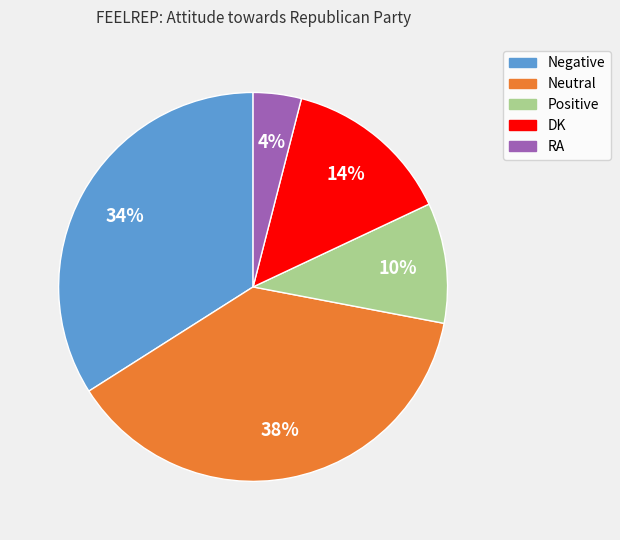

Which has a higher value, Positive or Negative?

Negative